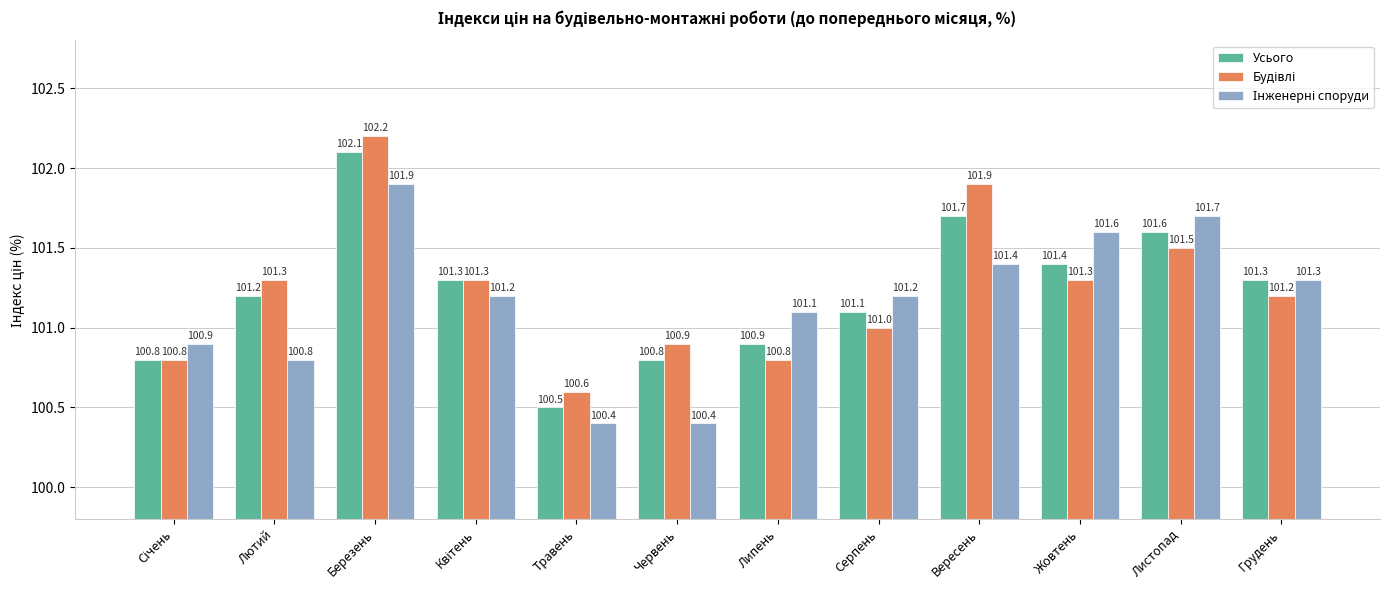

What is the minimum value for Усього?

100.5